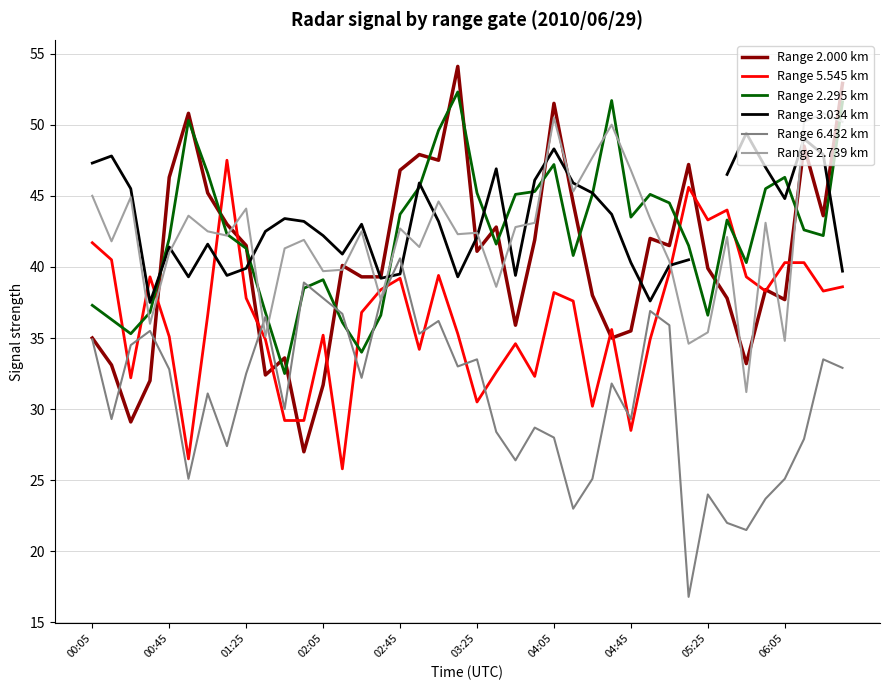

What is the value of the Range 3.034 km point at the 15th from the left?

43.0